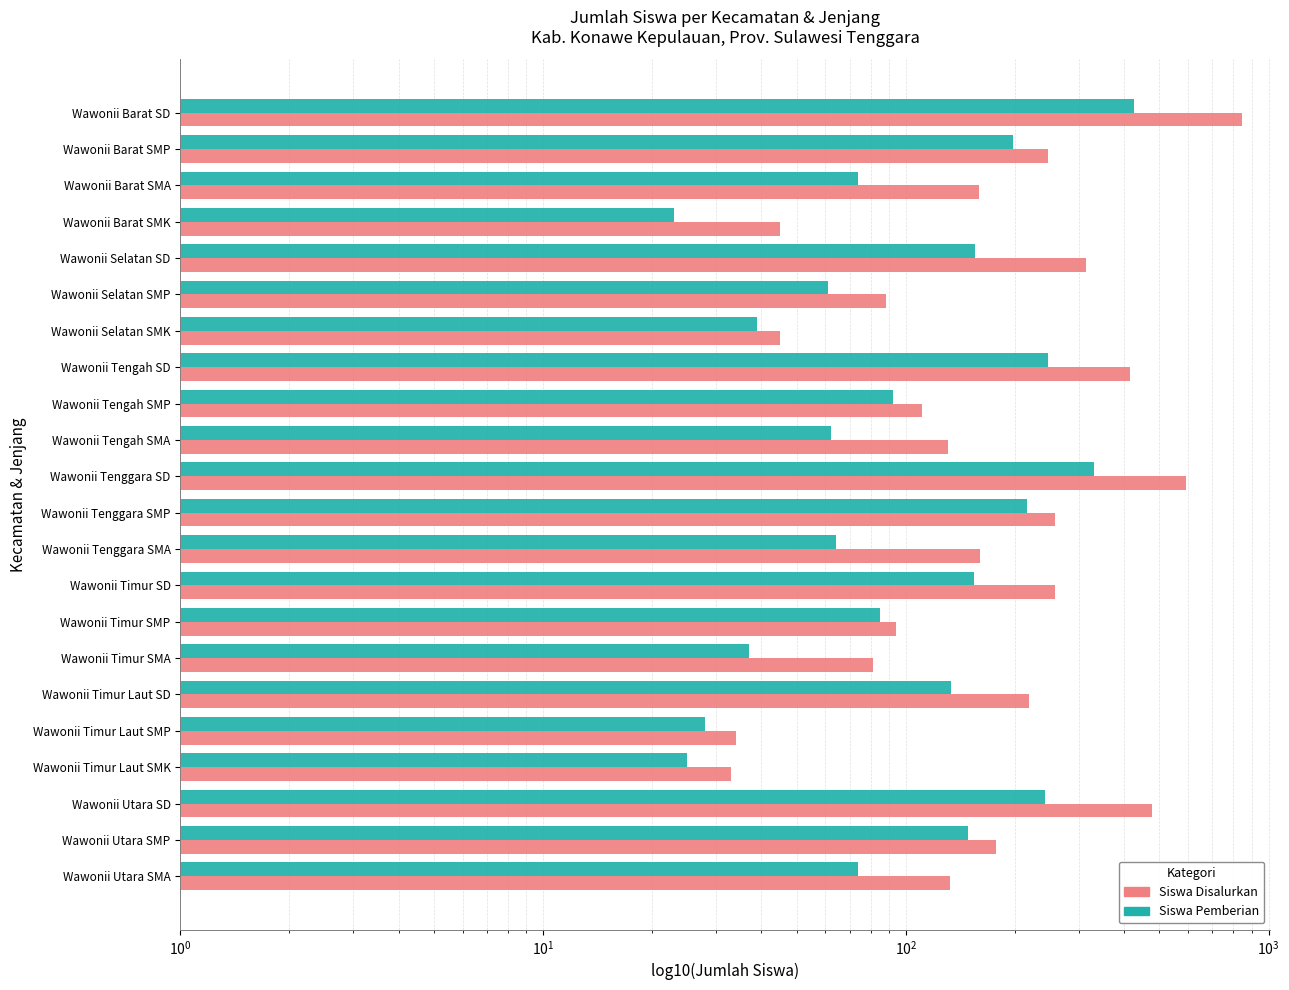

Count the number of categories in the chart.

22